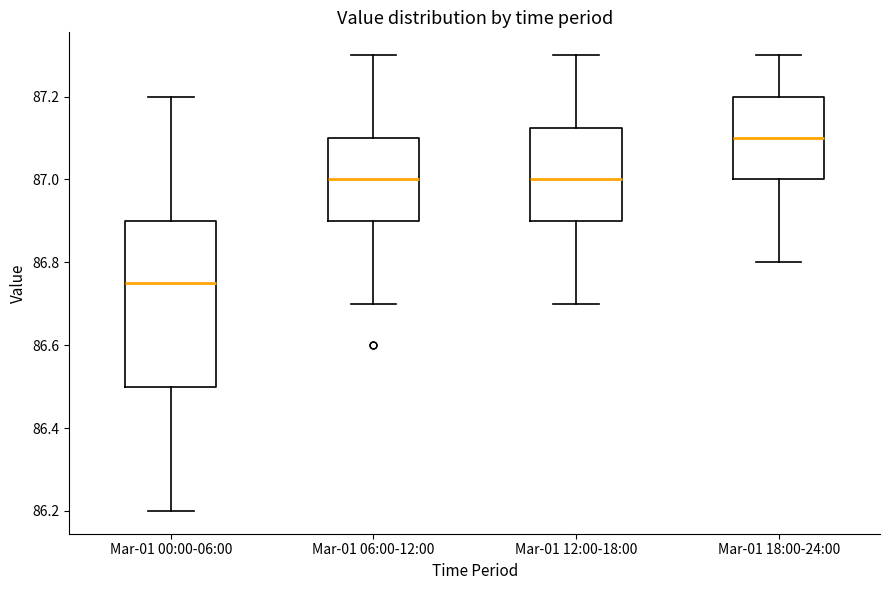

Comparing the boxes themselves (not the whiskers), which one is the tallest?

Mar-01 00:00-06:00